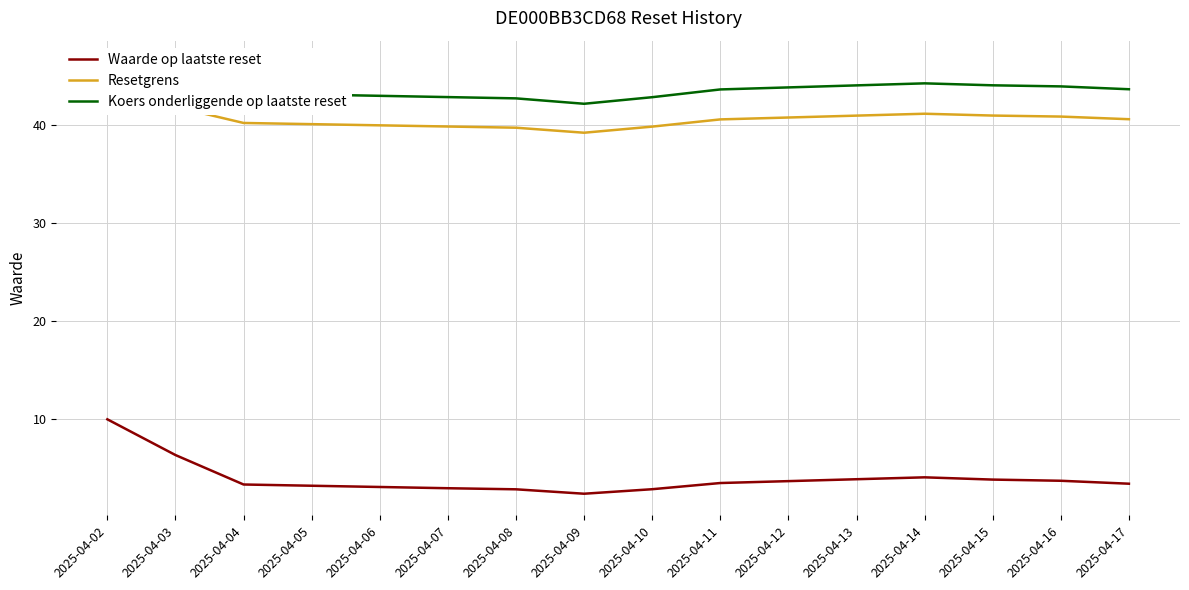

True or false: Waarde op laatste reset has a value of 2.4 at 2025-04-09.

True